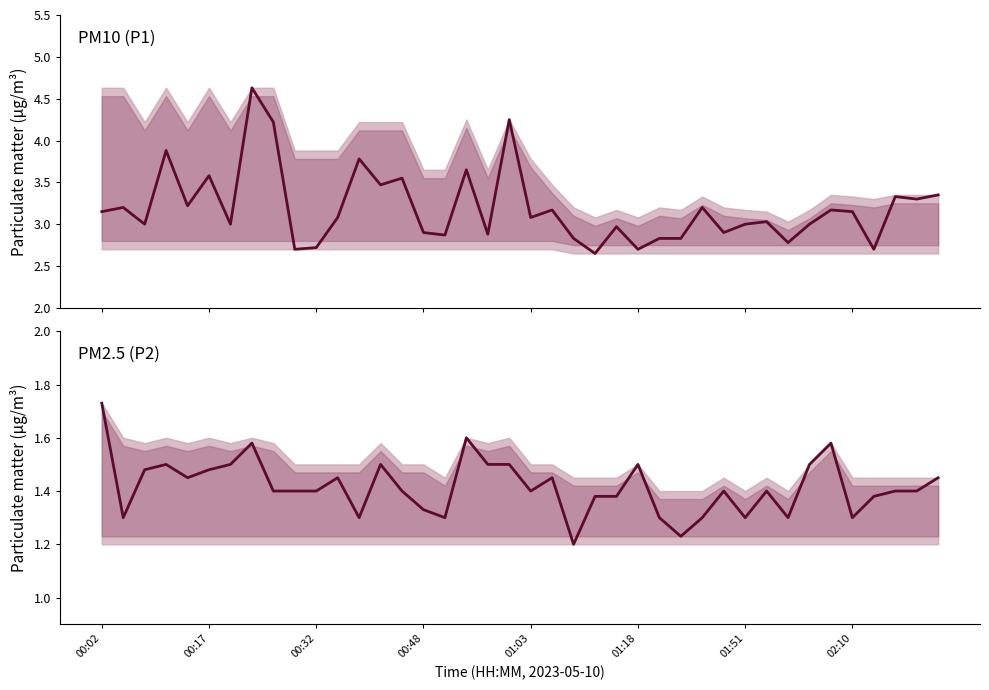

Reading left to right, transcribe all the data shown in this chart.

P1: 3.1	3.2	3.0	3.9	3.2	3.6	3.0	4.6	4.2	2.7	2.7	3.1	3.8	3.5	3.5	2.9	2.9	3.6	2.9	4.2	3.1	3.2	2.8	2.6	3.0	2.7	2.8	2.8	3.2	2.9	3.0	3.0	2.8	3.0	3.2	3.1	2.7	3.3	3.3	3.4
P2: 1.7	1.3	1.5	1.5	1.4	1.5	1.5	1.6	1.4	1.4	1.4	1.4	1.3	1.5	1.4	1.3	1.3	1.6	1.5	1.5	1.4	1.4	1.2	1.4	1.4	1.5	1.3	1.2	1.3	1.4	1.3	1.4	1.3	1.5	1.6	1.3	1.4	1.4	1.4	1.4